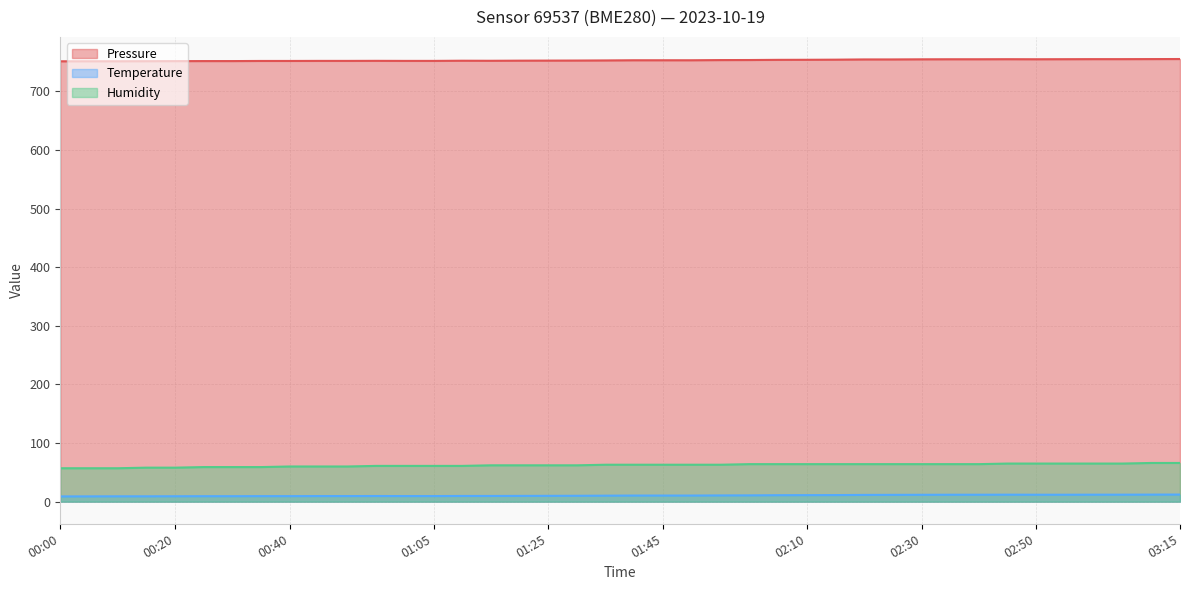

True or false: temperature has a value of 9.3 at 00:25.

True